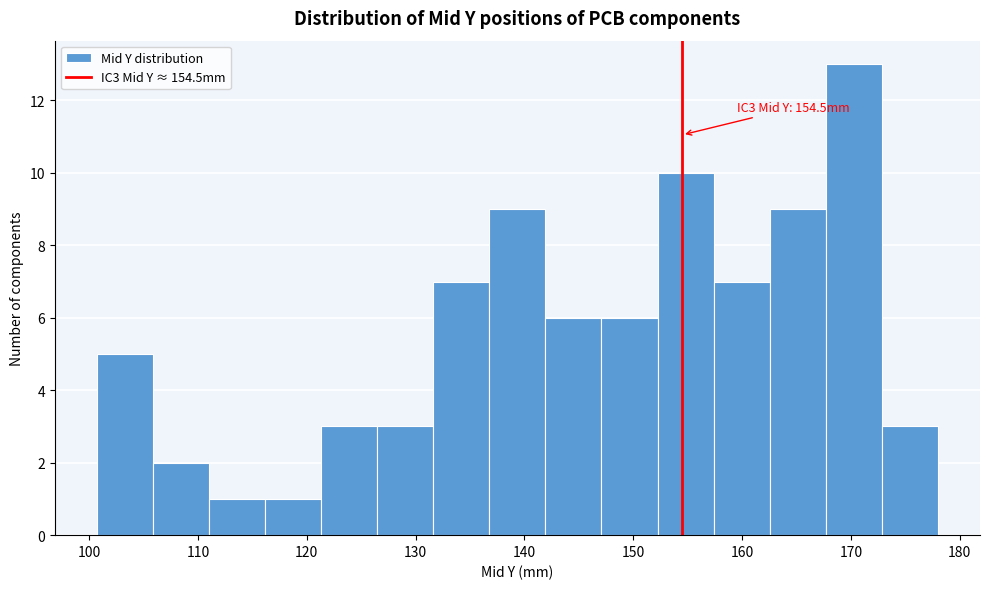

Which range on the x-axis has the tallest bar?

168 to 173